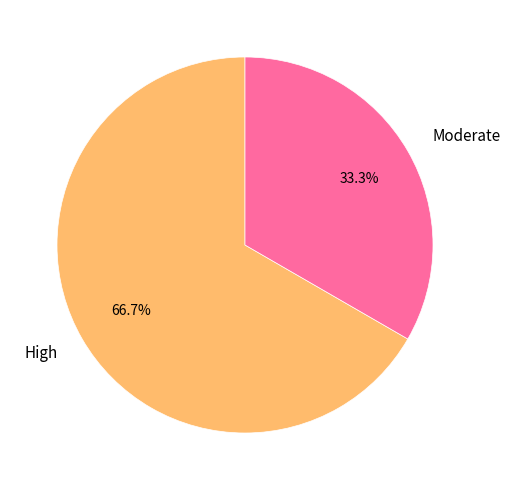

To the nearest percent, what is the difference between the largest and smallest slice percentages?

33%